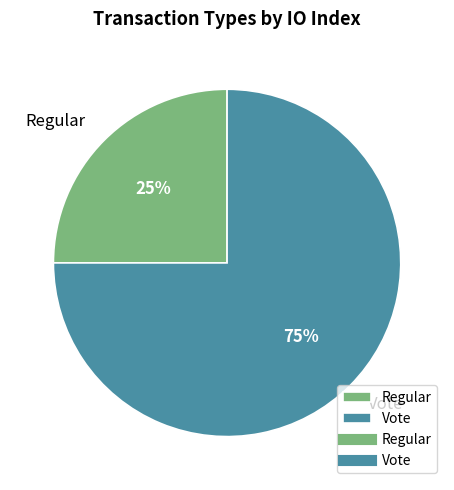

What percentage is the Vote slice, to the nearest percent?

75%